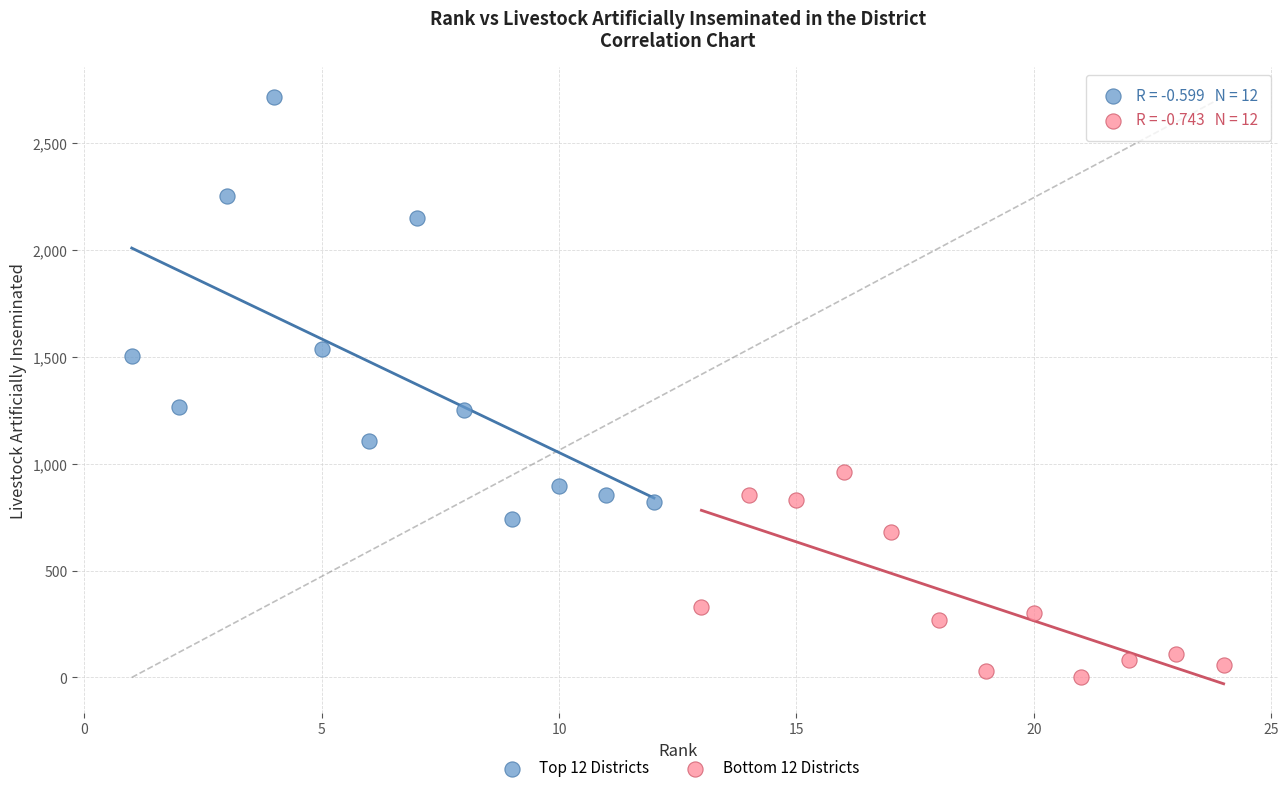

Which series contains the highest Y value?

Top 12 Districts